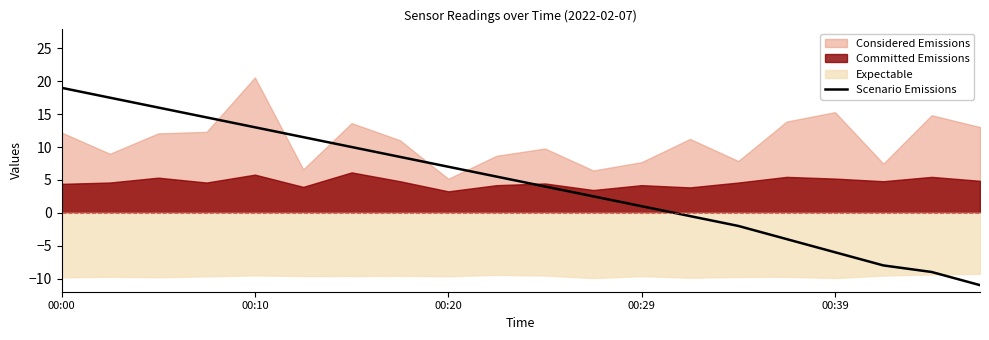

At which label does the data first exceed 5?

00:00